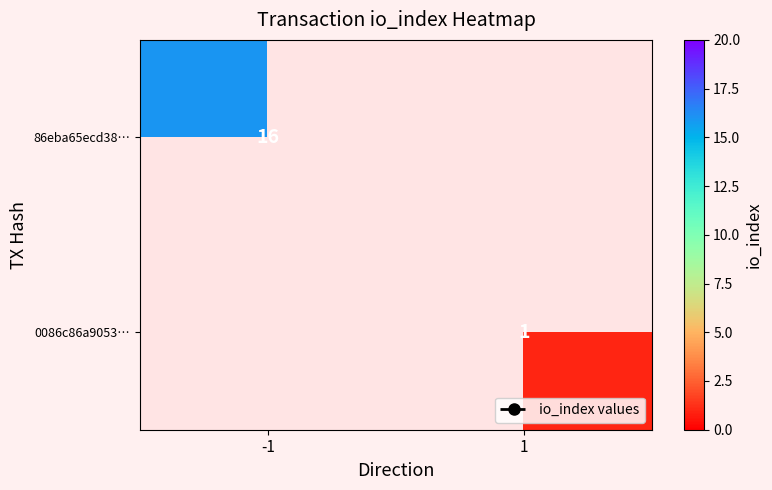

The value of 86eba65ecd38… at -1 is 28. True or false?

False